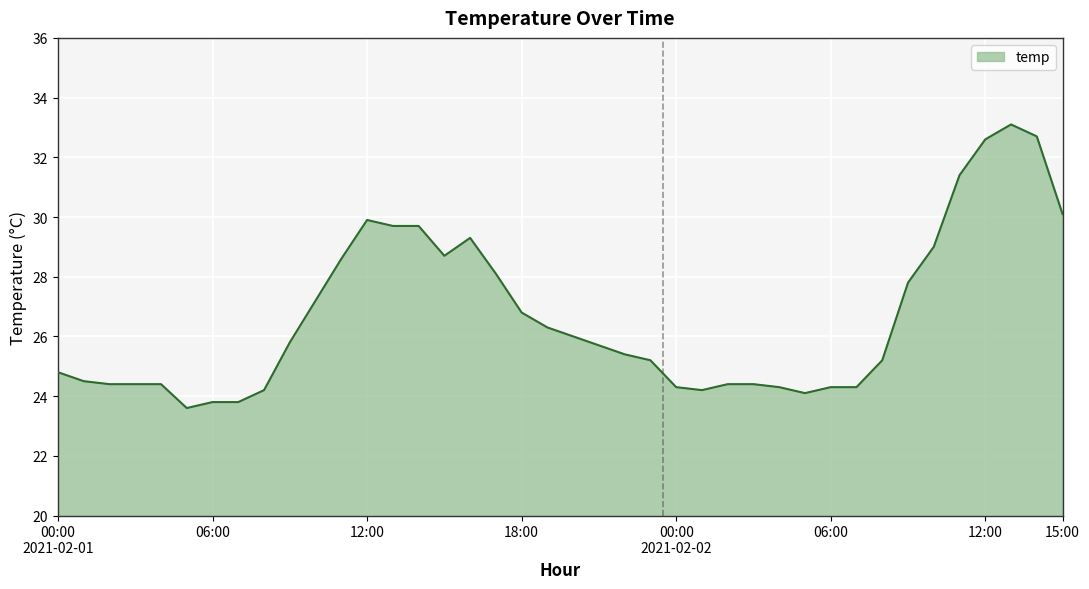

How many lines are shown in the chart?

1